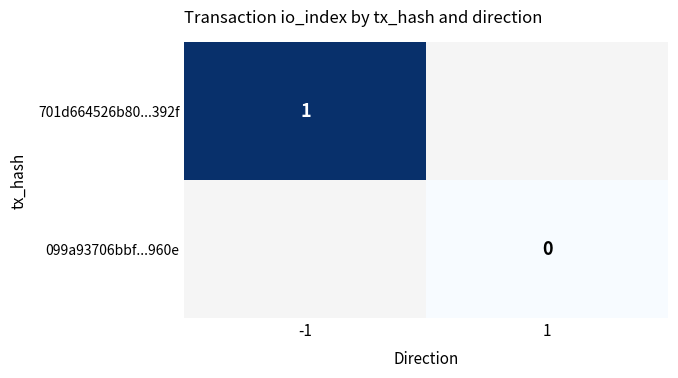

How many positive values does the 701d664526b80...392f series have?

1